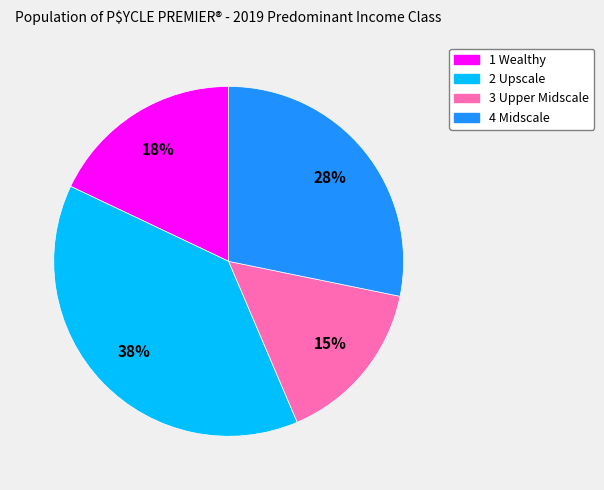

Does any single category account for the majority?

No